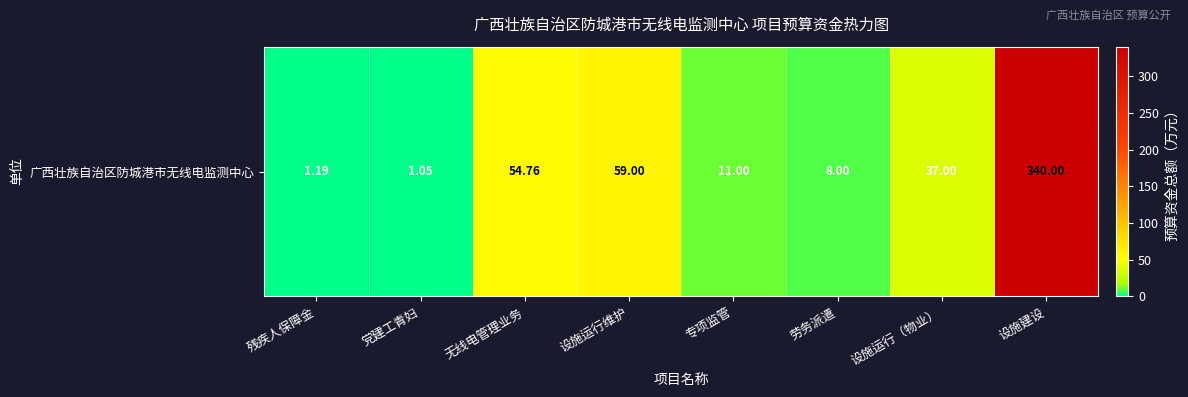

Which label corresponds to the largest value in the chart?

设施建设